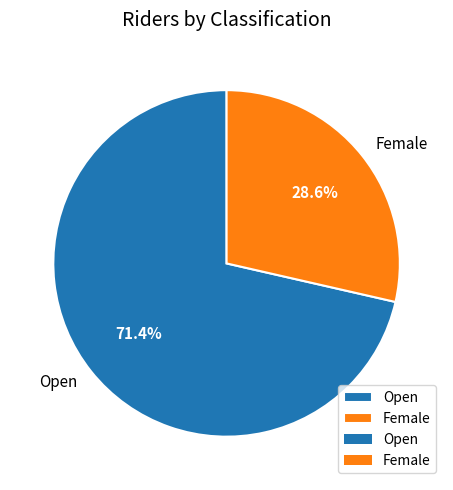

Which category has the biggest portion of the pie?

Open